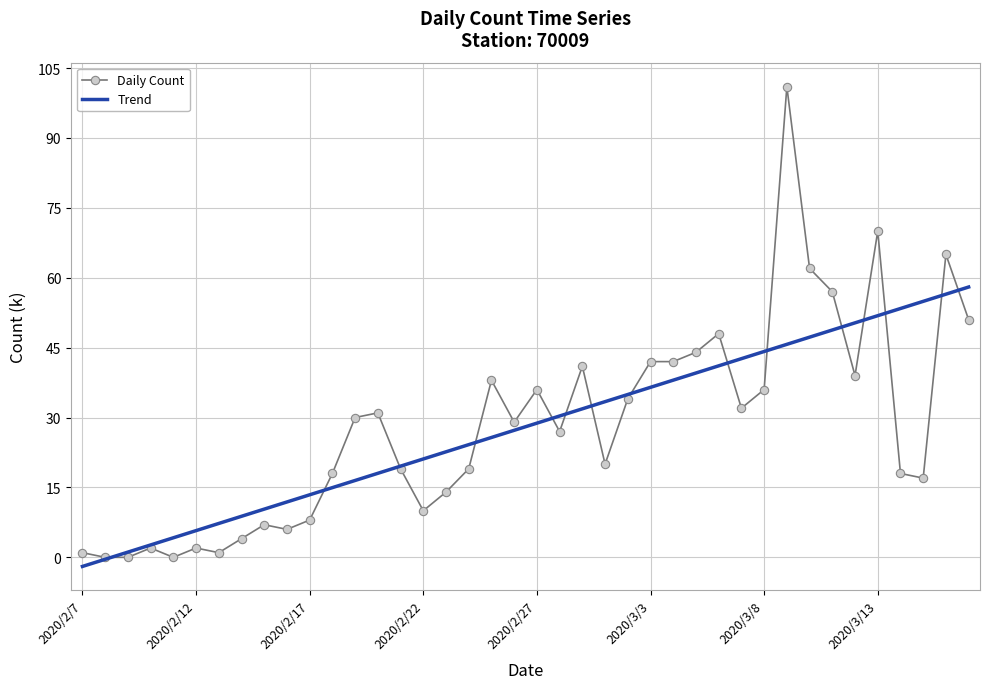

Which series has the widest spread of values?

Daily Count